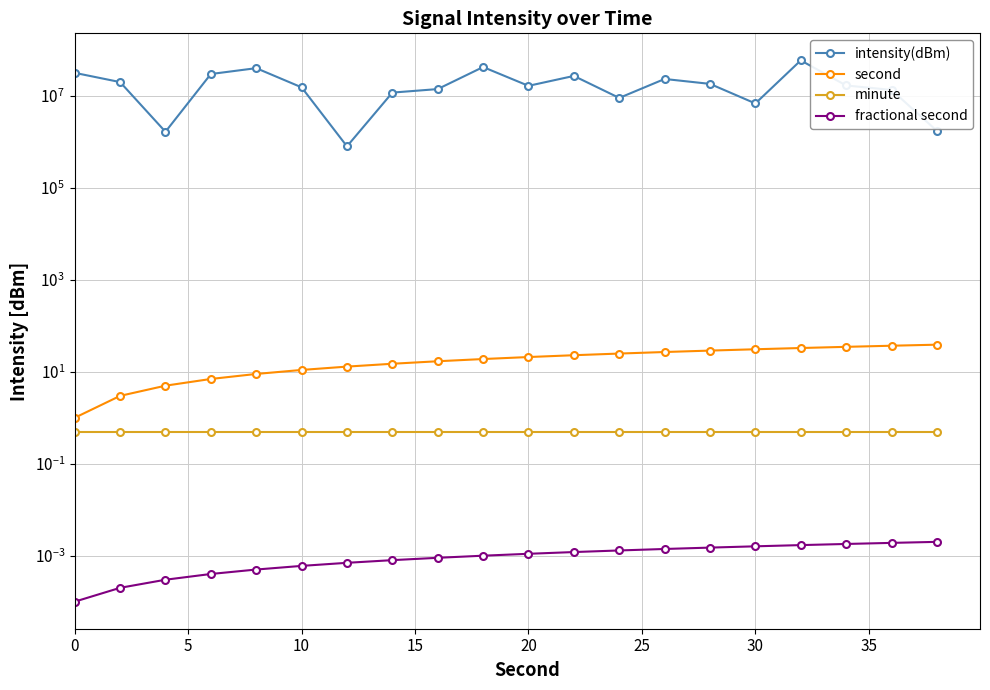

The intensity(dBm) series shows 28559706.4 at 20. True or false?

False